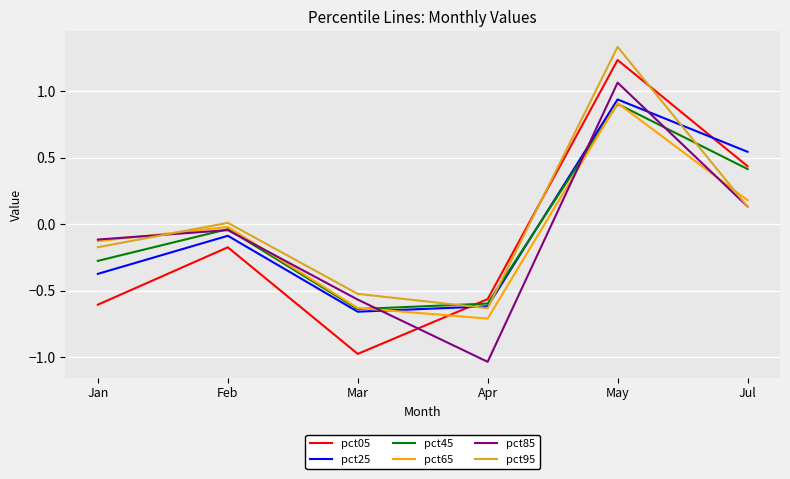

Which series changed the most between Apr and Jul?

pct85